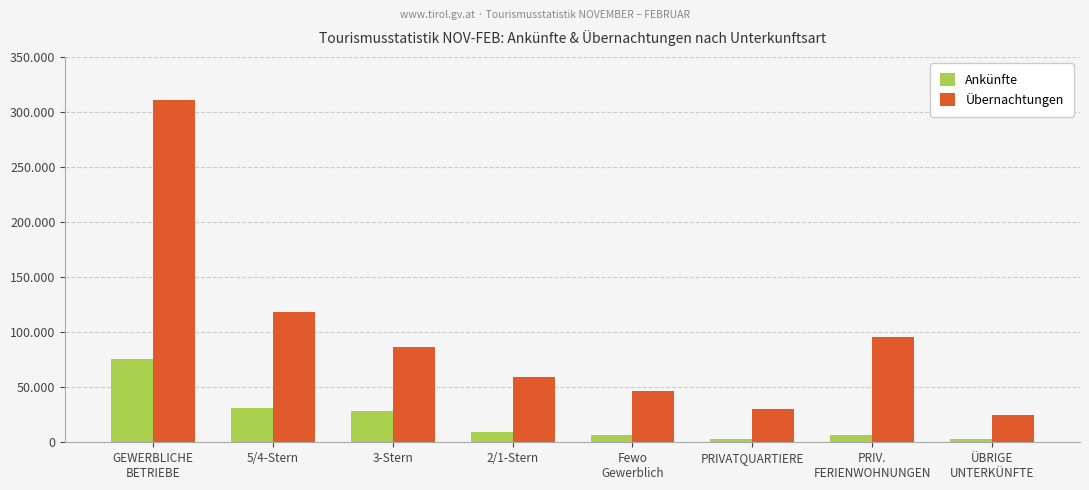

What are all the series names shown in the legend?

Ankünfte, Übernachtungen